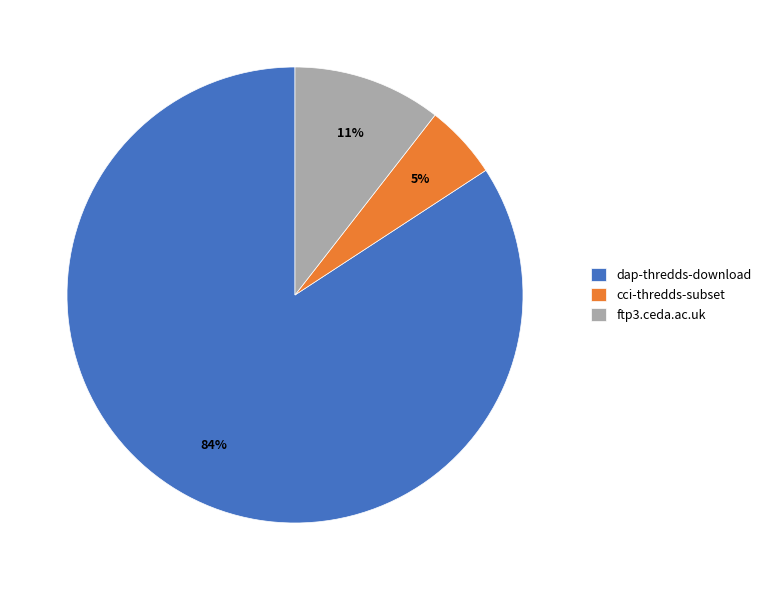

What is the largest slice in the pie chart?

dap-thredds-download